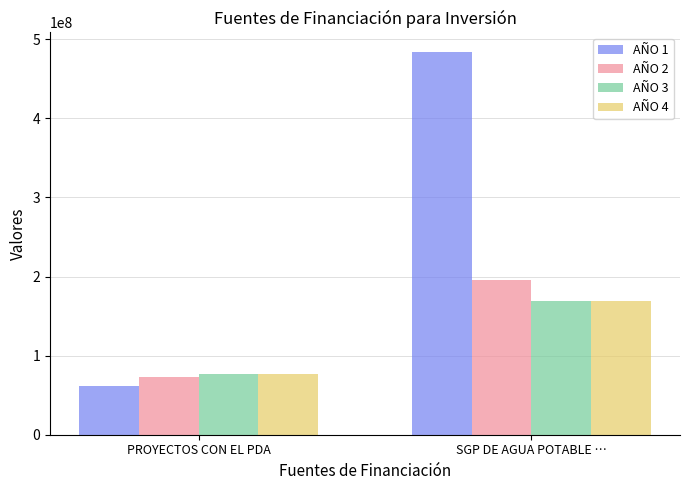

Where is AÑO 1 nearest to the value 273315663?

PROYECTOS CON EL PDA